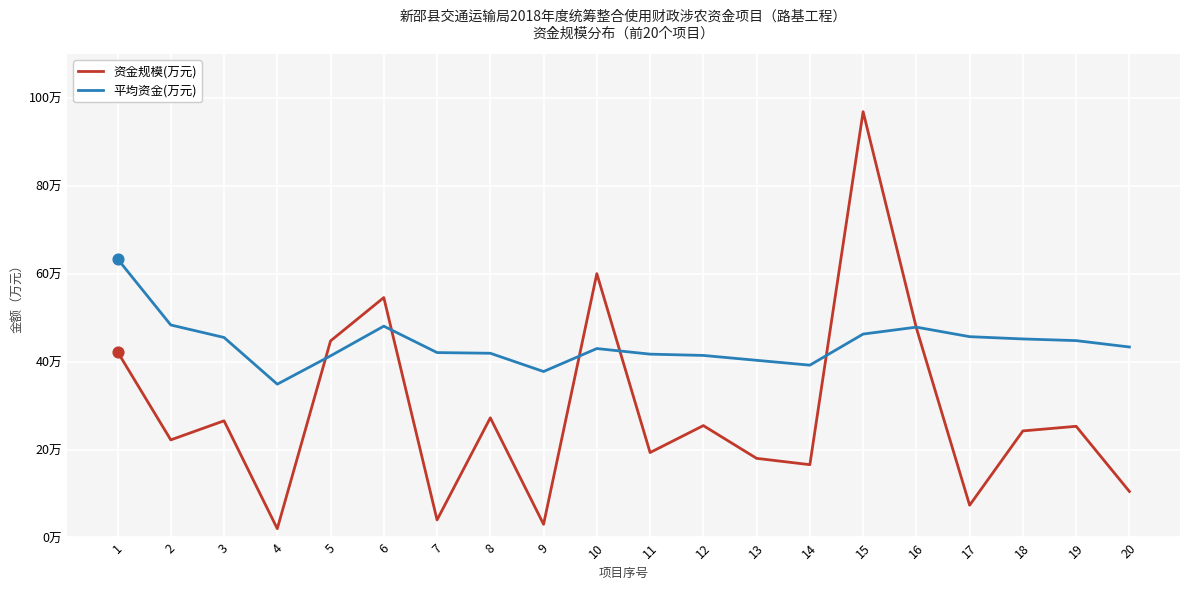

Which series has the largest total across all categories?

平均资金(万元)